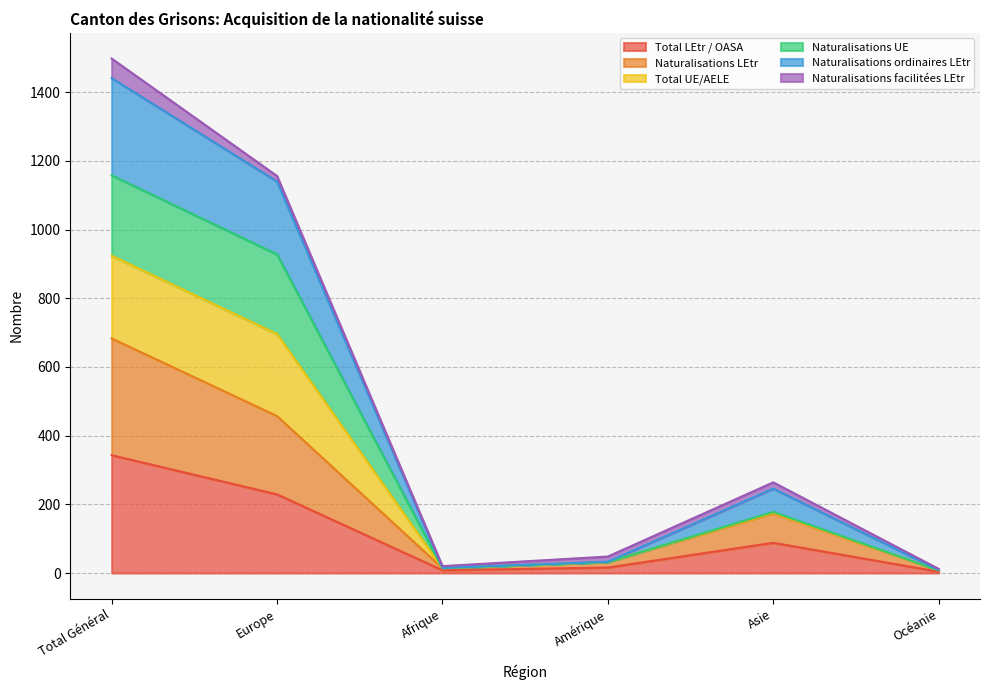

At which category does the chart reach its peak across all series?

Total Général